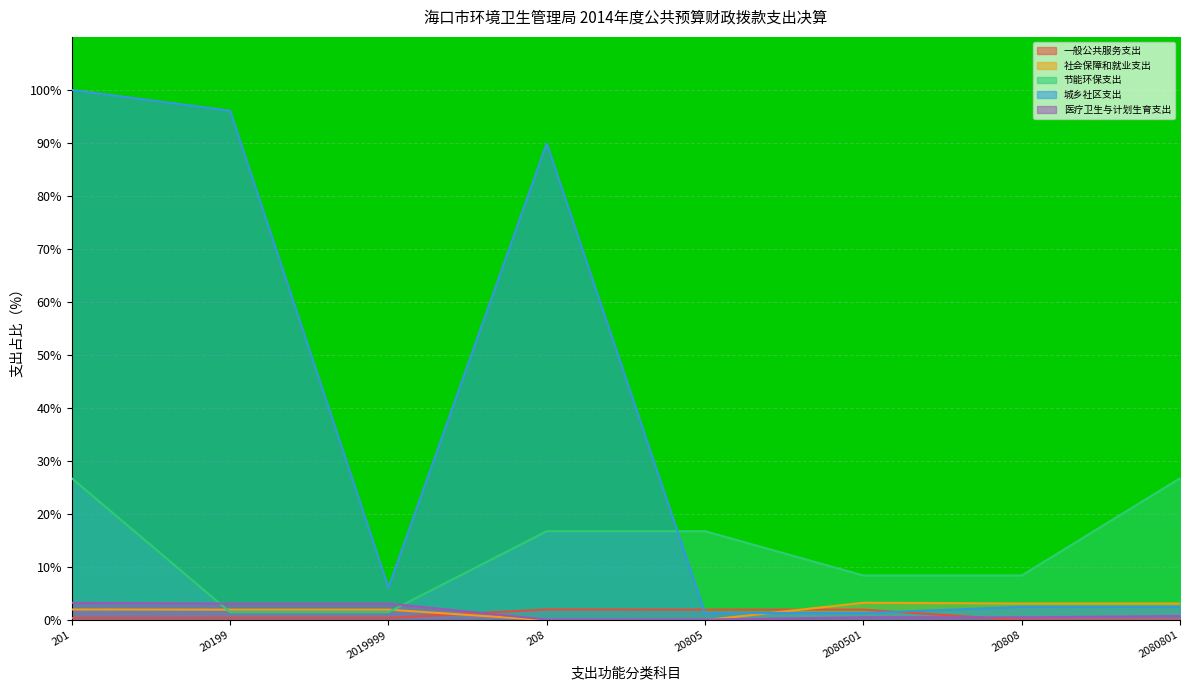

Rank the series at 20808 from highest to lowest value.

节能环保支出, 社会保障和就业支出, 城乡社区支出, 医疗卫生与计划生育支出, 一般公共服务支出